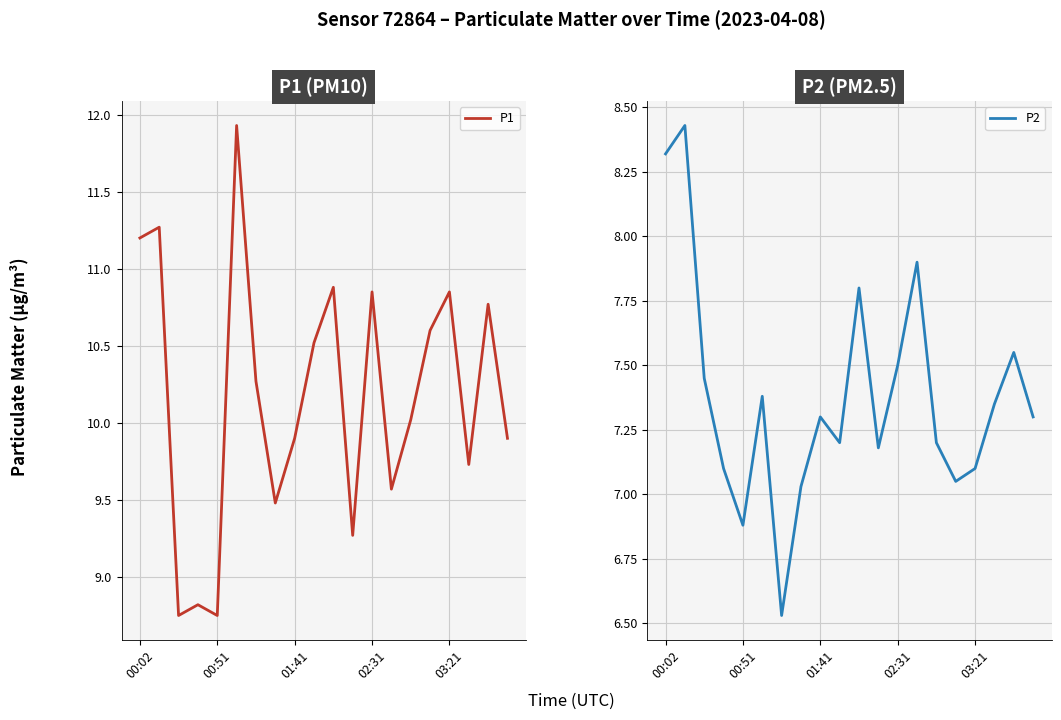

What is the highest value of the P1 series?

11.9